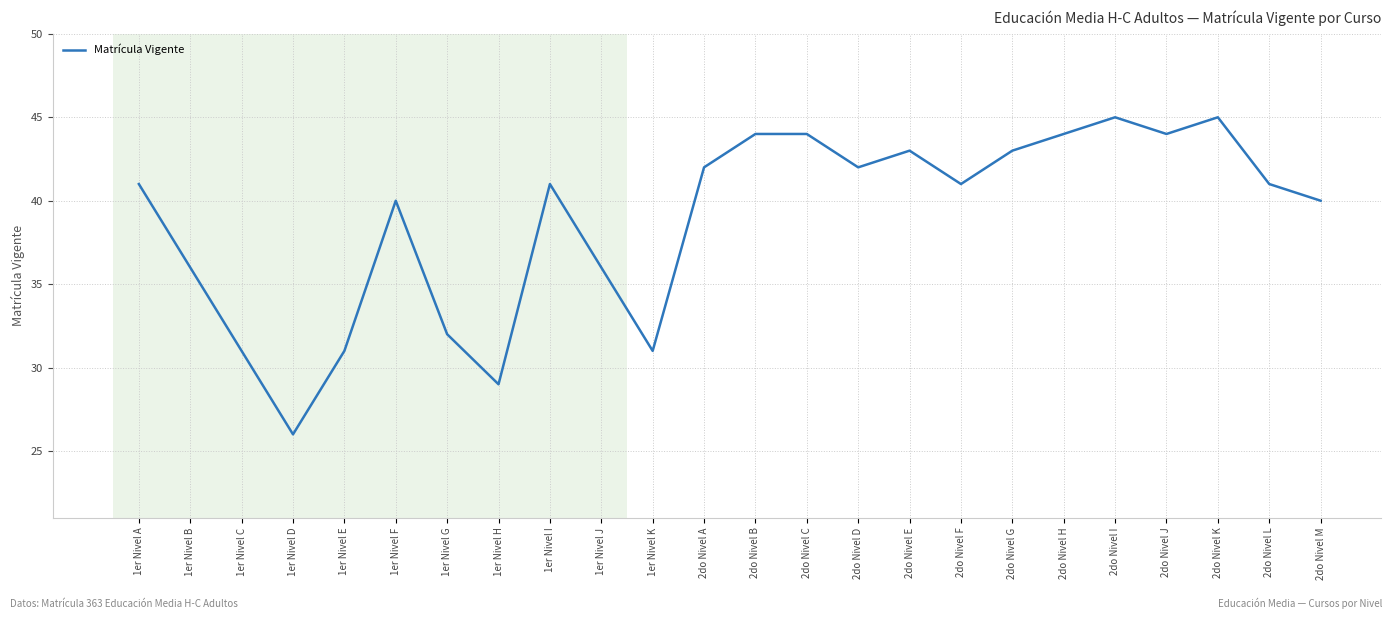

What position from the right is 2do Nivel D?

10